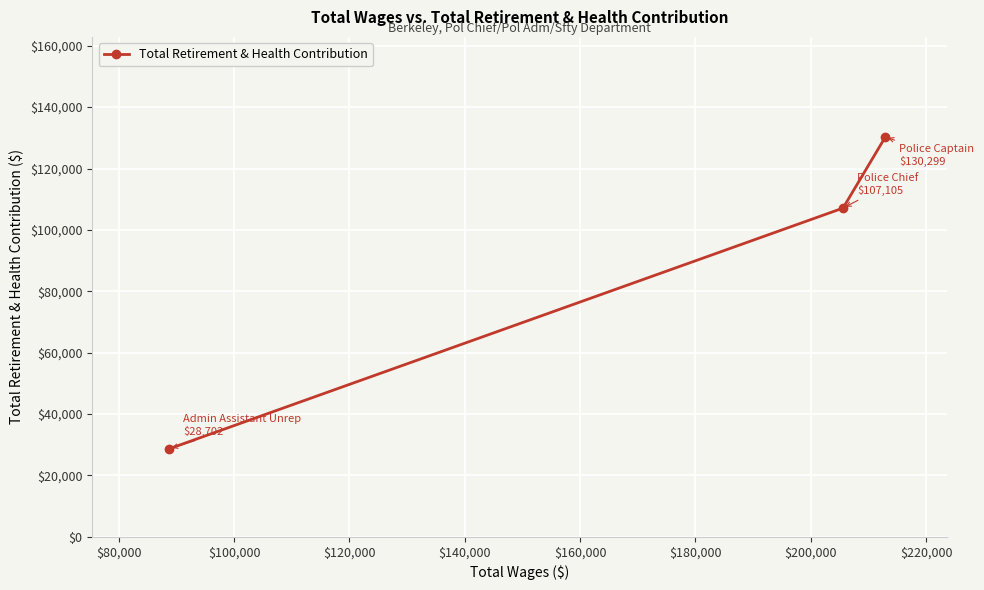

Reading left to right, what are all the values shown in this chart?

28702	107105	130299